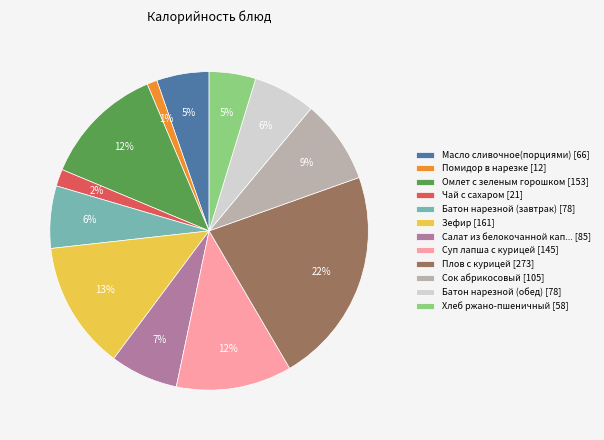

Do Салат из белокочанной кап... [85] and Чай с сахаром [21] together represent more than half of the pie?

No